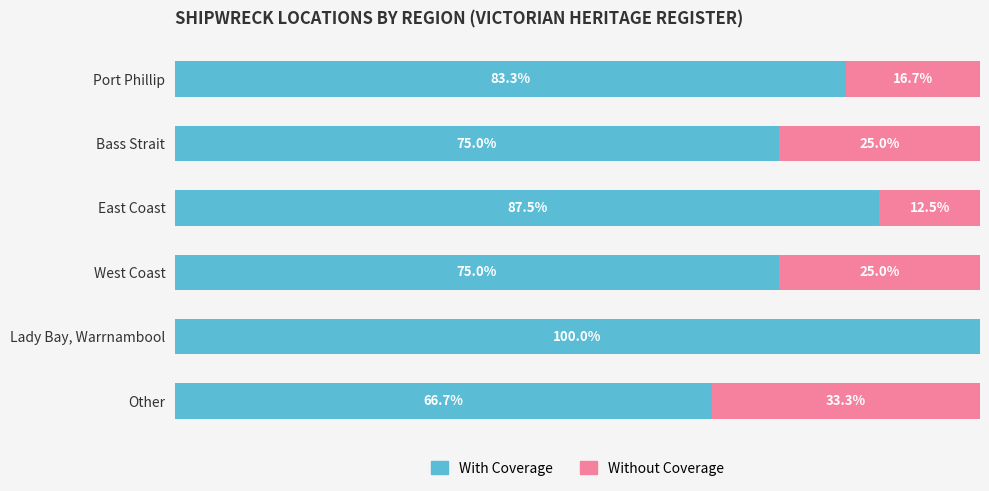

Which category has the highest value in the With Coverage series?

Lady Bay, Warrnambool